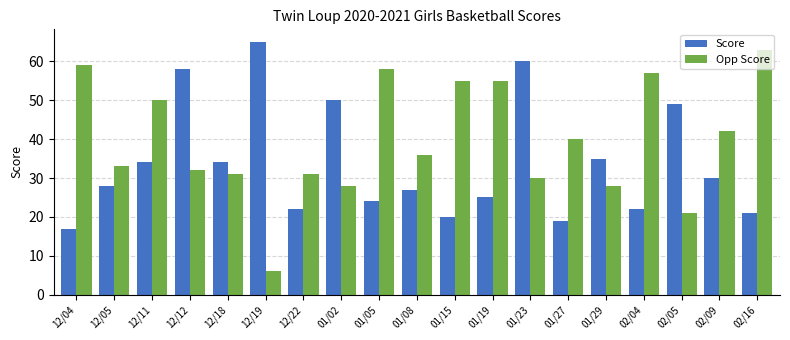

What is the total value across all series at 12/18?

65